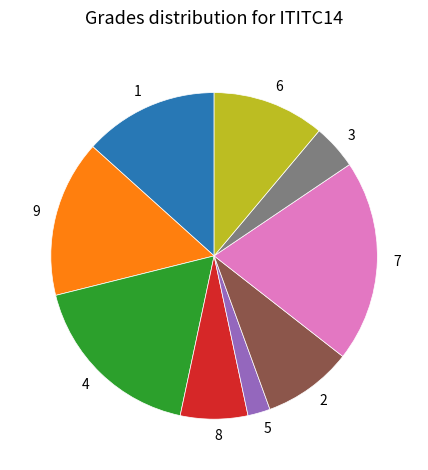

Is there any slice that represents more than half of the pie?

No